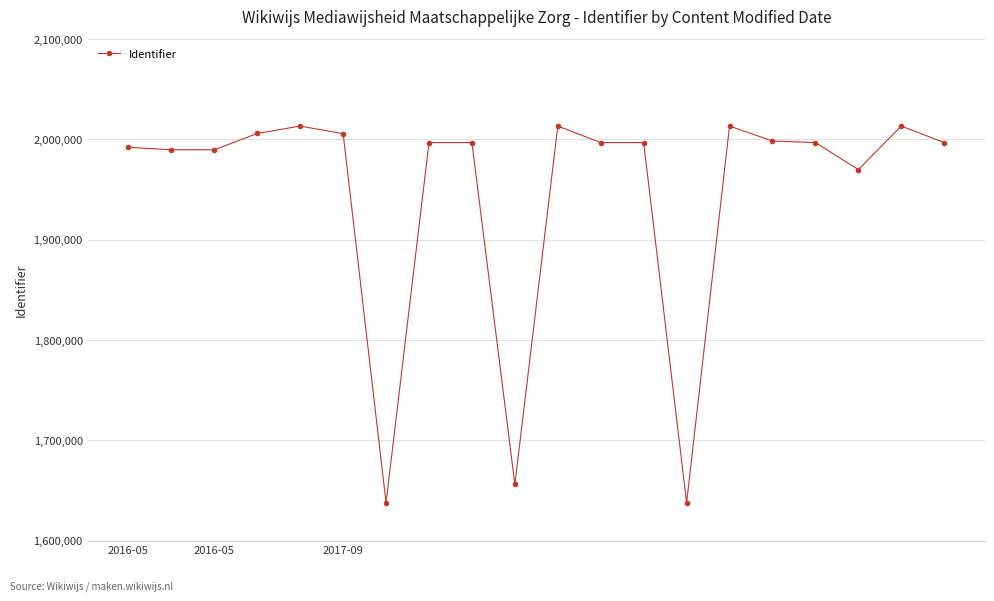

True or false: the data has more than 1 interior local peaks.

True